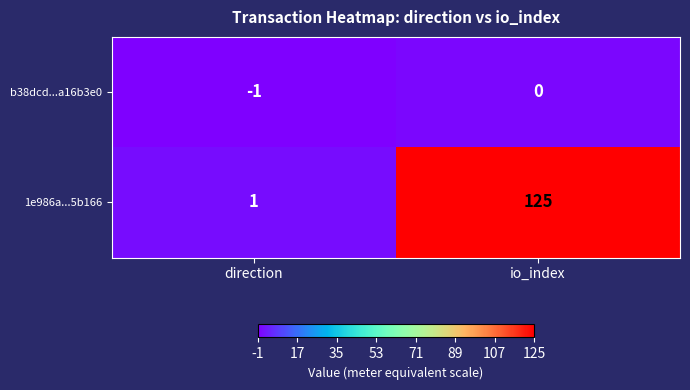

Between direction and io_index, which series saw the biggest shift?

1e986a...5b166